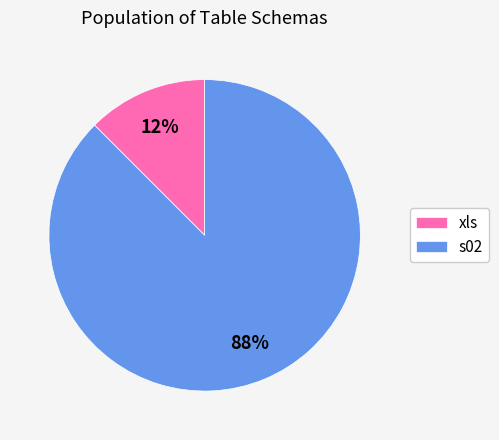

Which category has the smallest portion of the pie?

xls